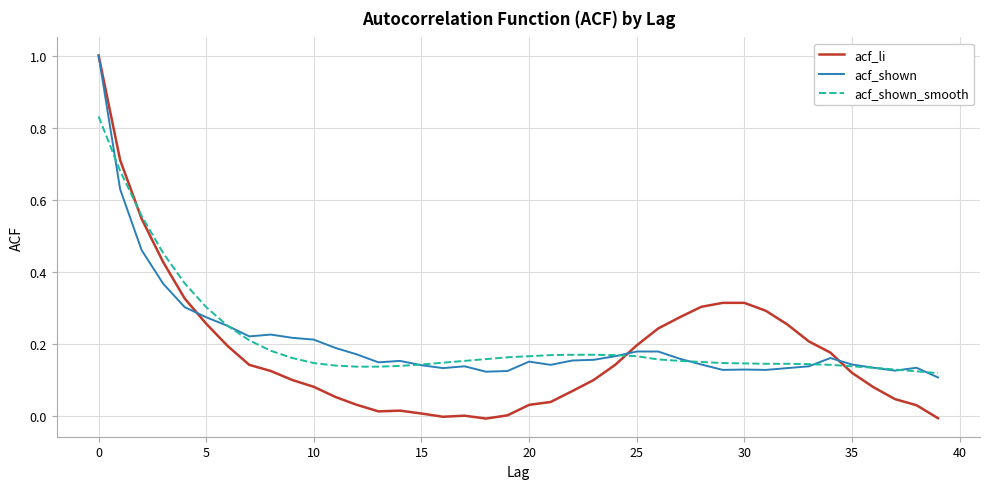

What is the greatest value displayed?

1.0